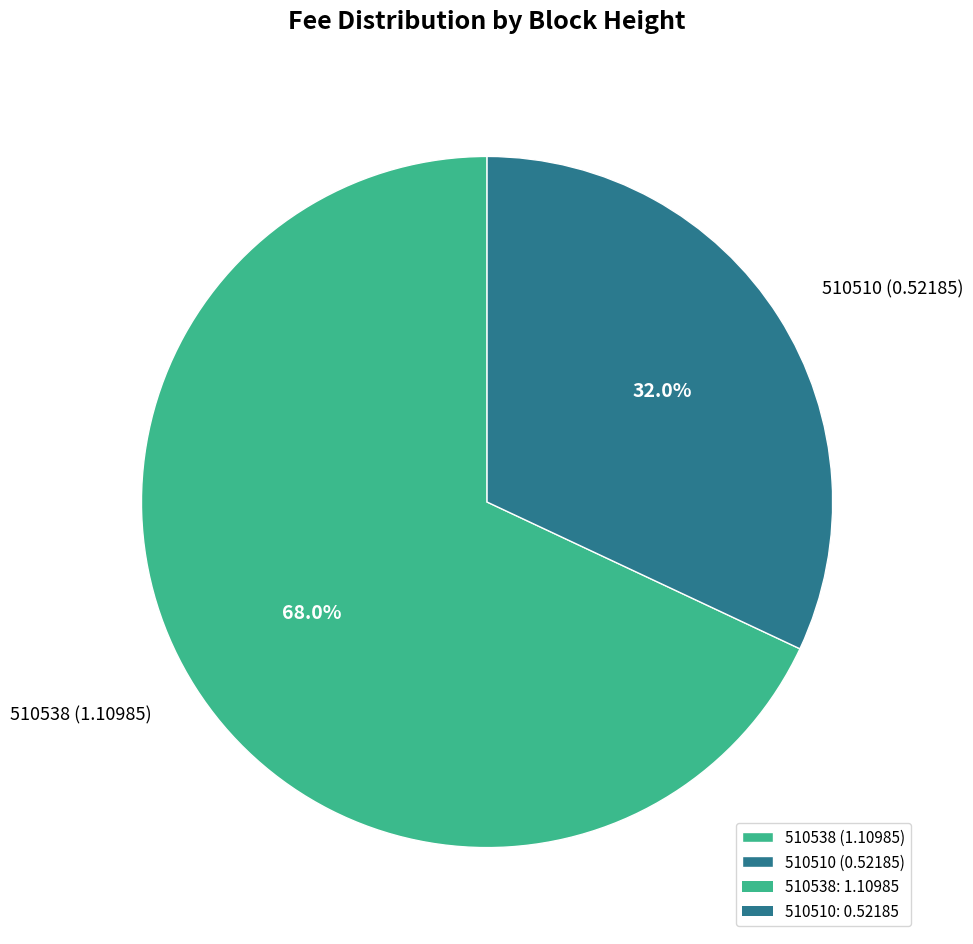

Which slice represents more than half of the pie?

510538